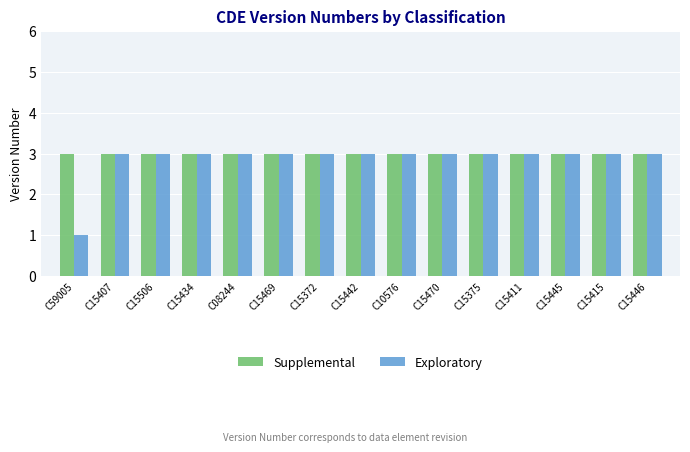

Rank the series by their average value, from lowest to highest.

Exploratory, Supplemental